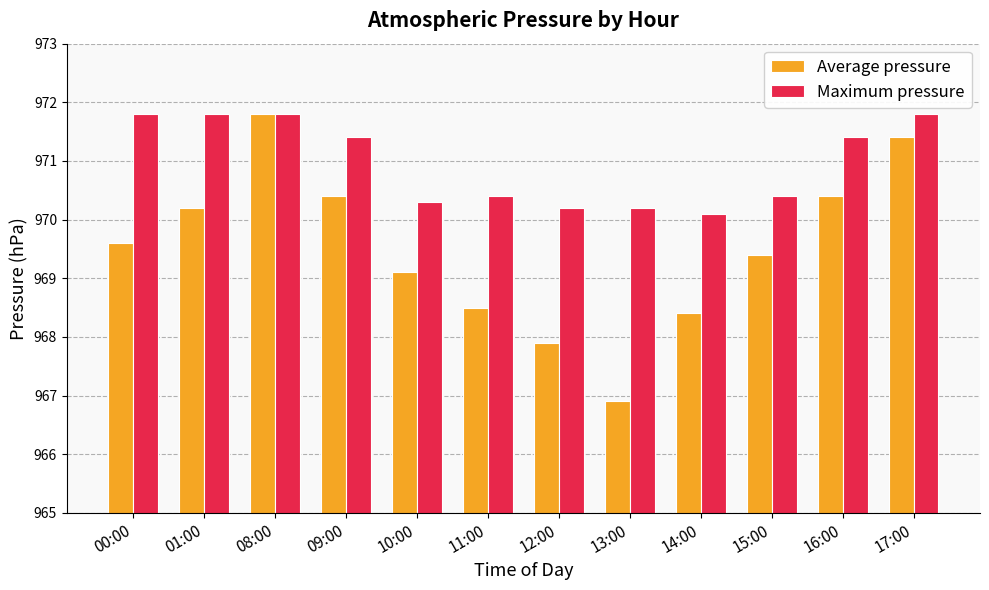

How many bars are there in each group?

2